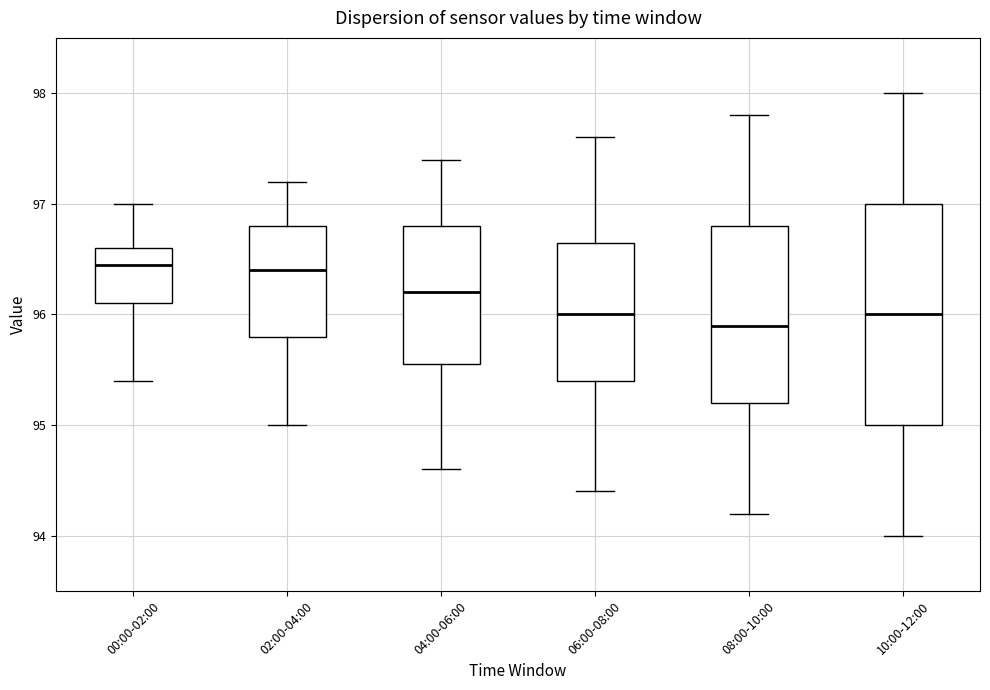

Reading left to right, transcribe this box plot: for each box, give where its median line is, the range the box spans, and where its two whiskers end, as read against the y-axis. The values are not printed on the chart, so give them approximately, as read against the axis.

00:00-02:00: median 96.5, box 96.1 to 96.6, whiskers 95.4 to 97.0
02:00-04:00: median 96.4, box 95.8 to 96.8, whiskers 95.0 to 97.2
04:00-06:00: median 96.2, box 95.6 to 96.8, whiskers 94.6 to 97.4
06:00-08:00: median 96.0, box 95.4 to 96.7, whiskers 94.4 to 97.6
08:00-10:00: median 95.9, box 95.2 to 96.8, whiskers 94.2 to 97.8
10:00-12:00: median 96.0, box 95.0 to 97.0, whiskers 94.0 to 98.0